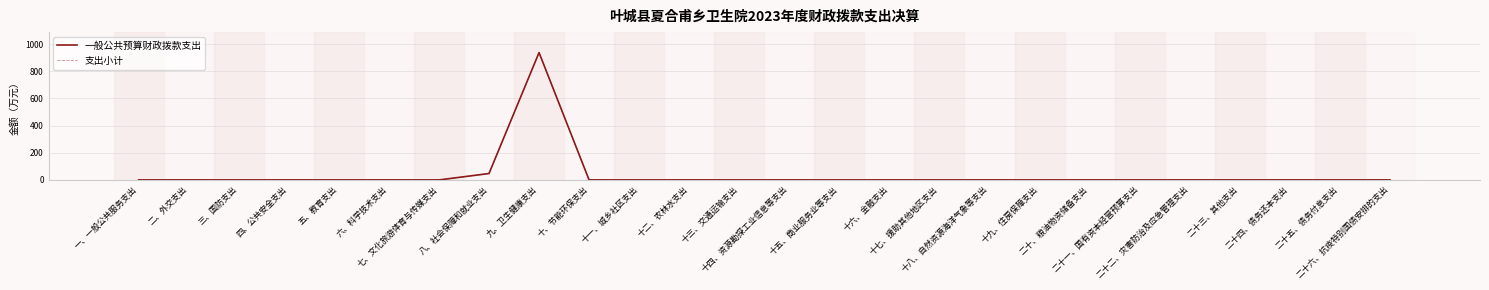

Does the chart have visible grid lines?

Yes